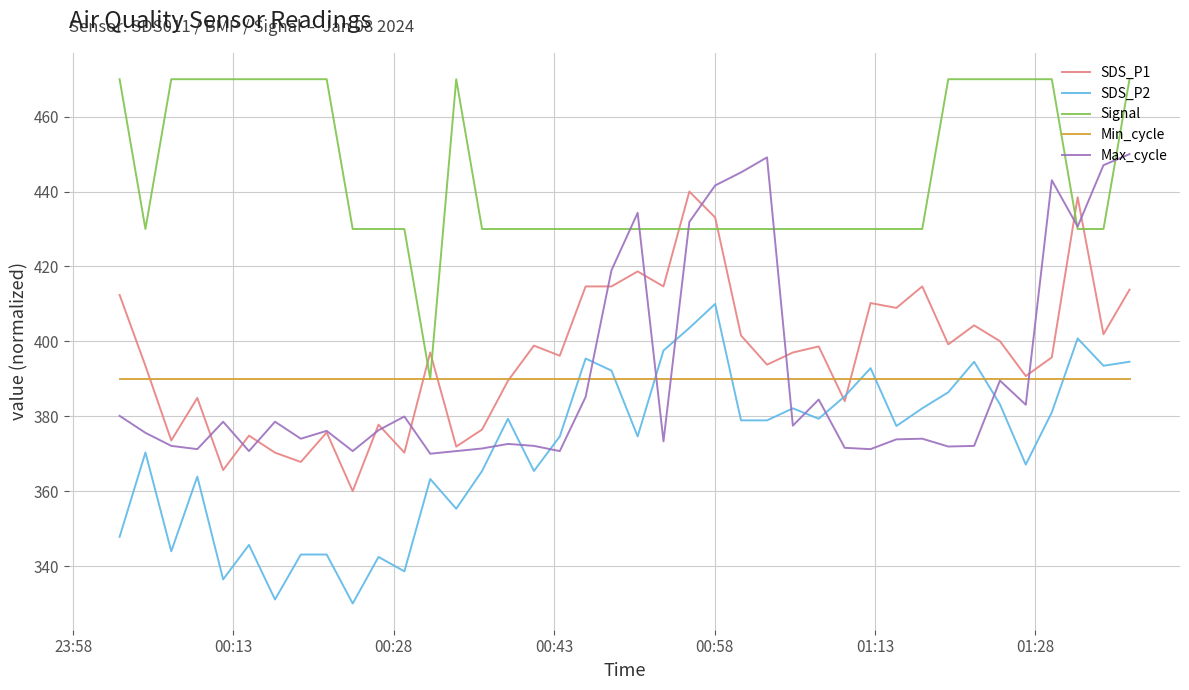

Which series has the largest total across all categories?

Signal